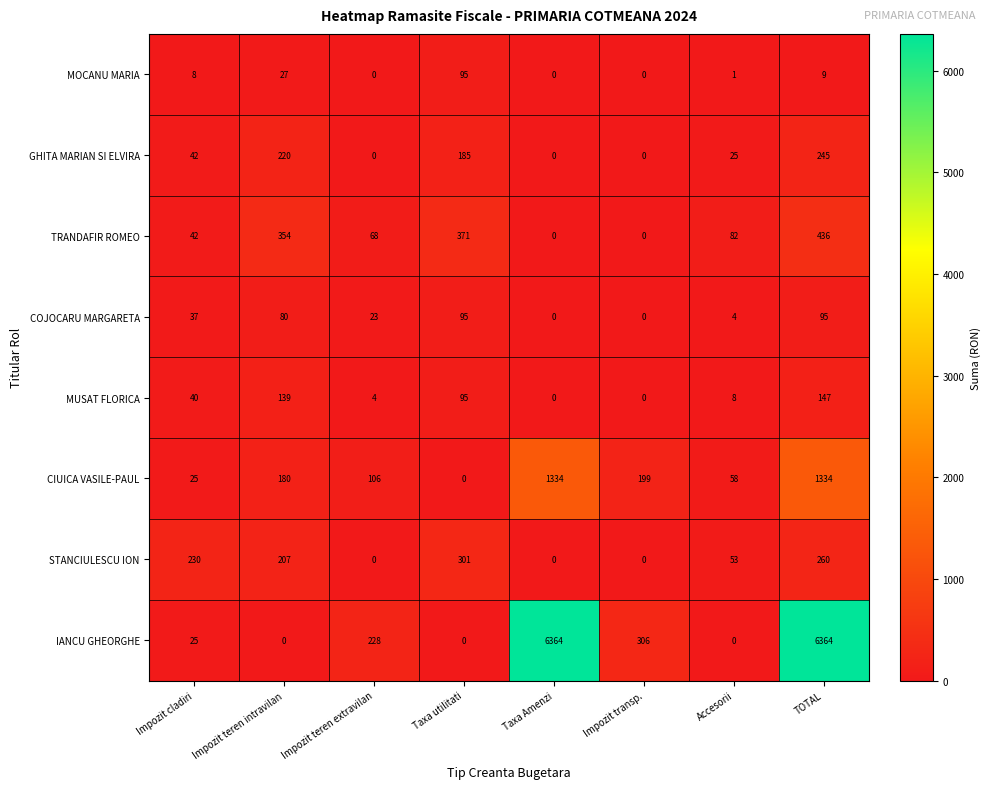

At TOTAL, list the series in order from smallest to largest.

MOCANU MARIA, COJOCARU MARGARETA, MUSAT FLORICA, GHITA MARIAN SI ELVIRA, STANCIULESCU ION, TRANDAFIR ROMEO, CIUICA VASILE-PAUL, IANCU GHEORGHE